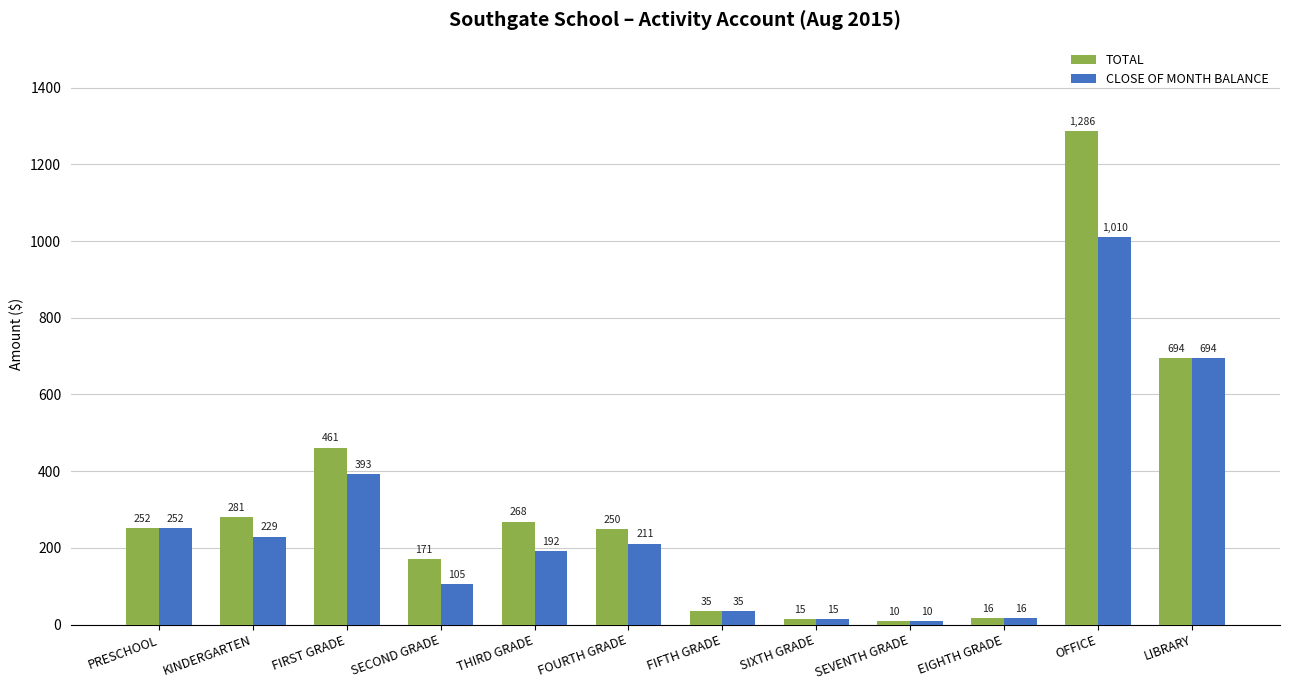

Is it true that TOTAL equals 15.3 at SIXTH GRADE?

True